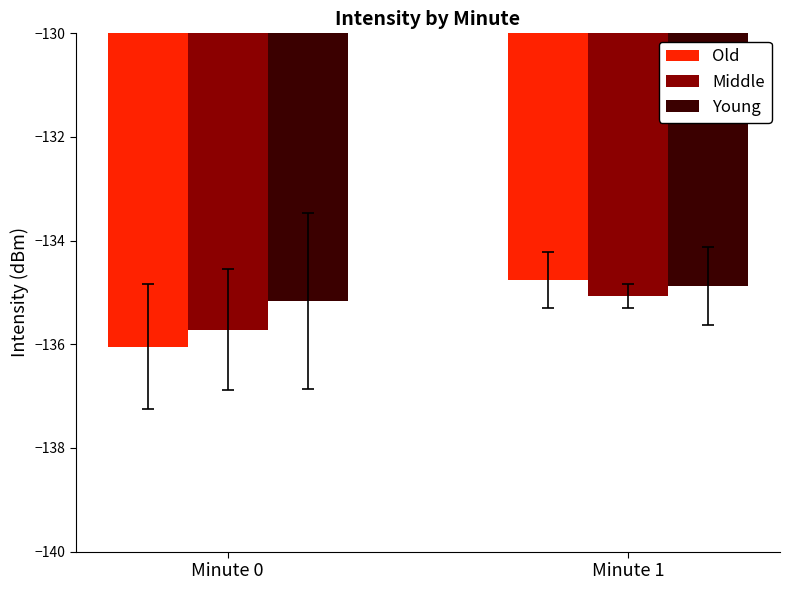

Does the chart contain stacked bars?

No